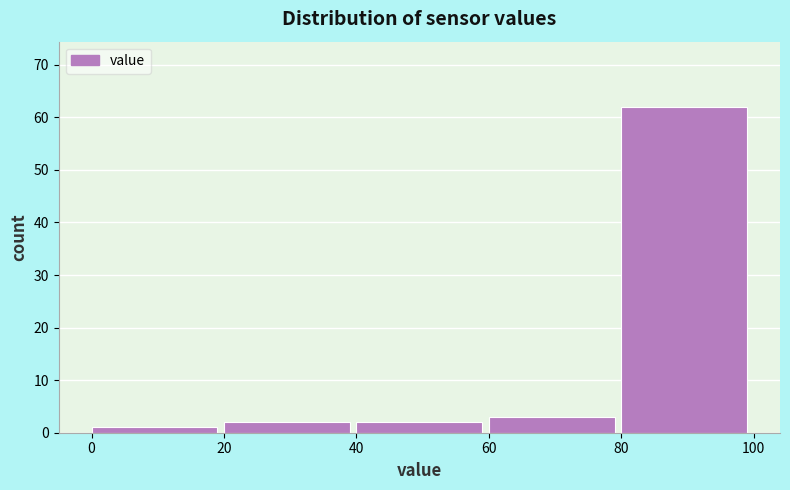

Reading left to right, list every bar in this chart as the range it spans on the x-axis followed by its height. The values are not printed on the chart, so give them approximately, as read against the axis.

0 to 20: 1
20 to 40: 2
40 to 60: 2
60 to 80: 3
80 to 100: 62